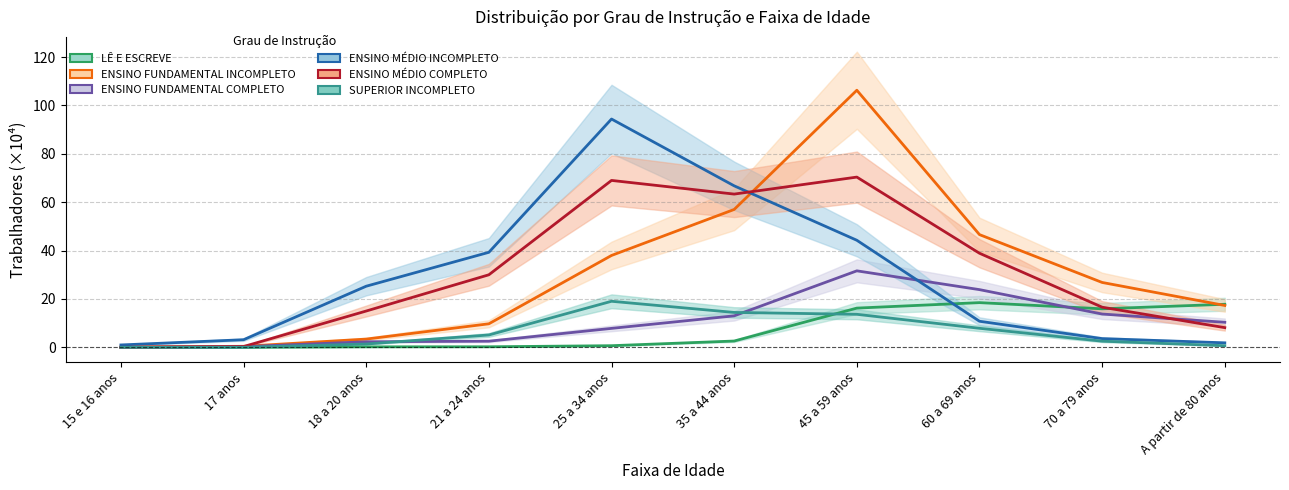

What is the total value across all series at 25 a 34 anos?

229.0